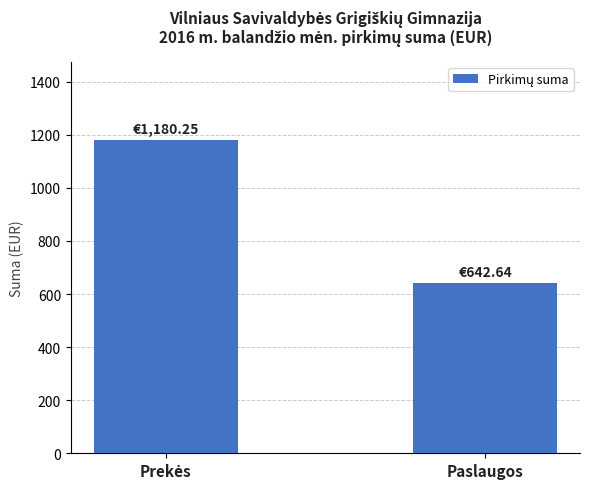

Where is the data nearest to the value 911?

Paslaugos